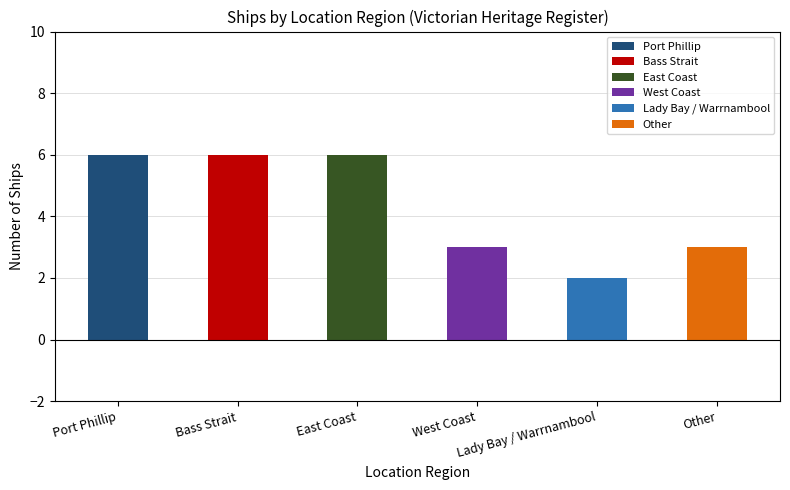

Where is the data nearest to the value 4?

West Coast